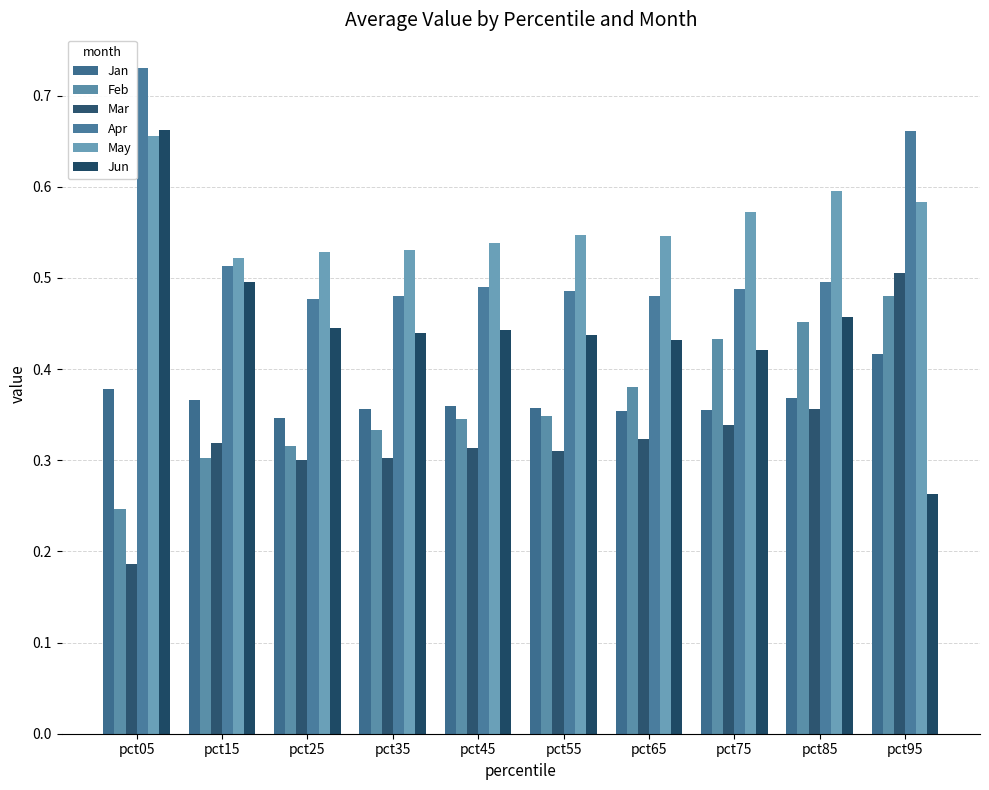

The value of May at pct45 is 0.7. True or false?

False